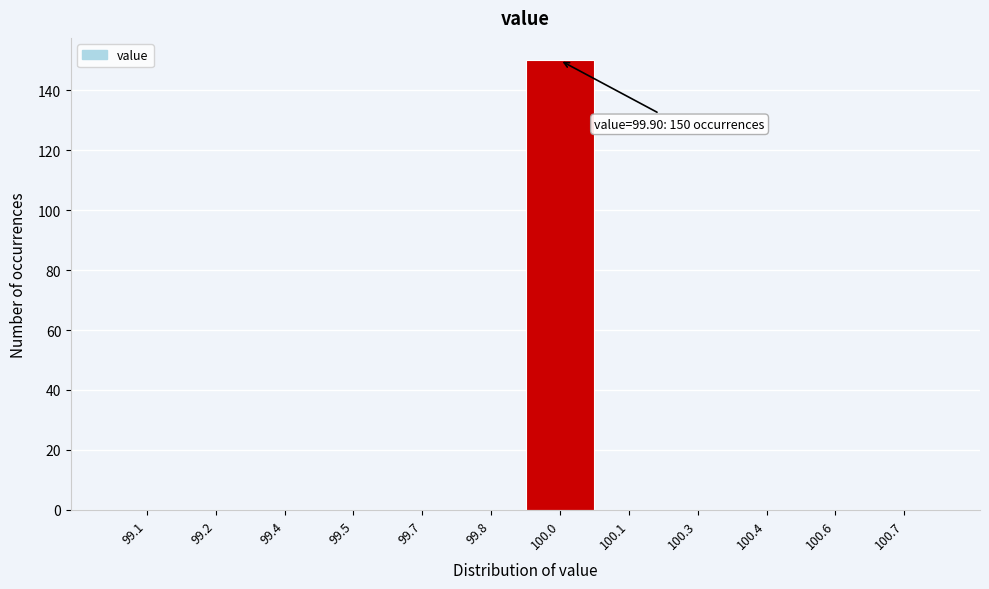

Reading left to right, list all the values displayed in this chart.

99.1=0	99.2=0	99.4=0	99.5=0	99.7=0	99.8=0	100.0=150	100.1=0	100.3=0	100.4=0	100.6=0	100.7=0